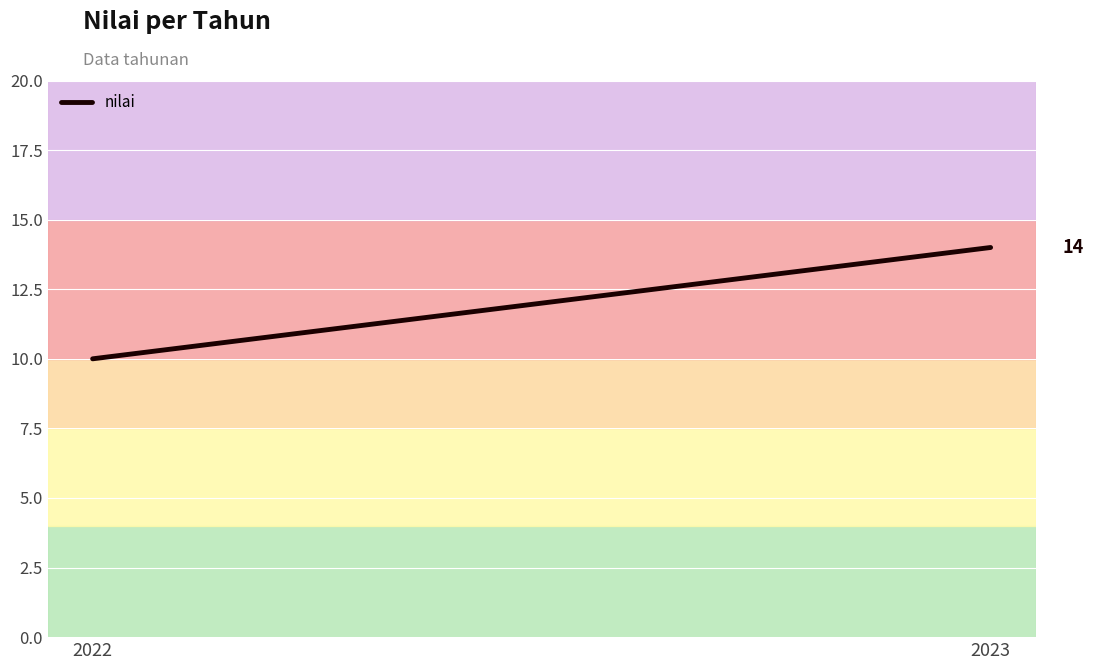

At which label is the value closest to 12?

2022